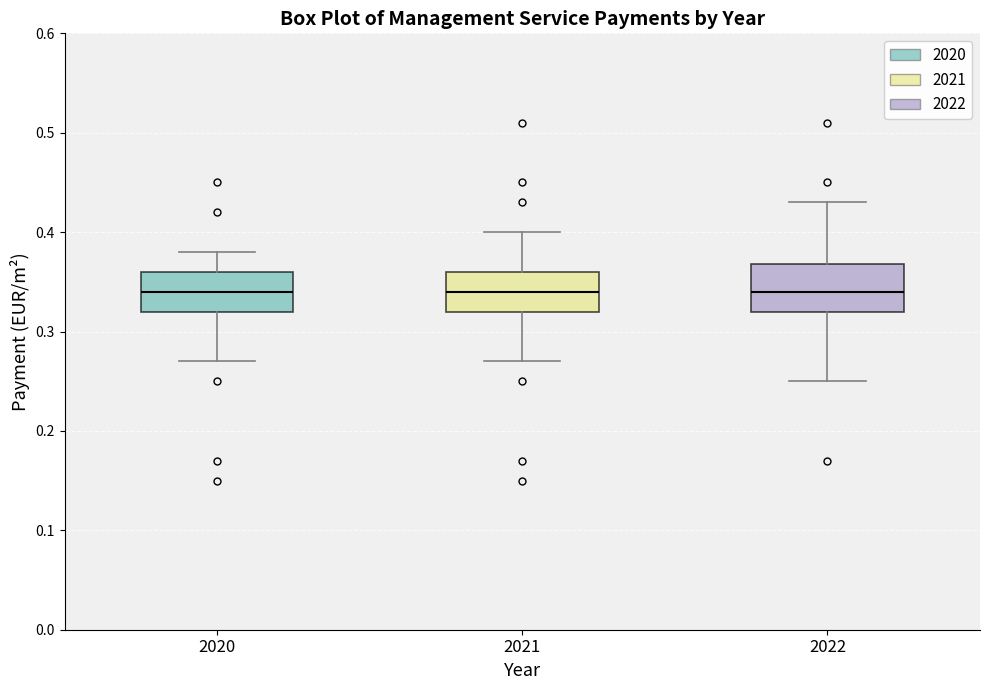

Reading left to right, read every box against the y-axis: the position of its median line, the range the box covers, and the ends of its whiskers. The values are not printed on the chart, so give them approximately, as read against the axis.

2020: median 0.34, box 0.32 to 0.36, whiskers 0.27 to 0.38
2021: median 0.34, box 0.32 to 0.36, whiskers 0.27 to 0.40
2022: median 0.34, box 0.32 to 0.37, whiskers 0.25 to 0.43